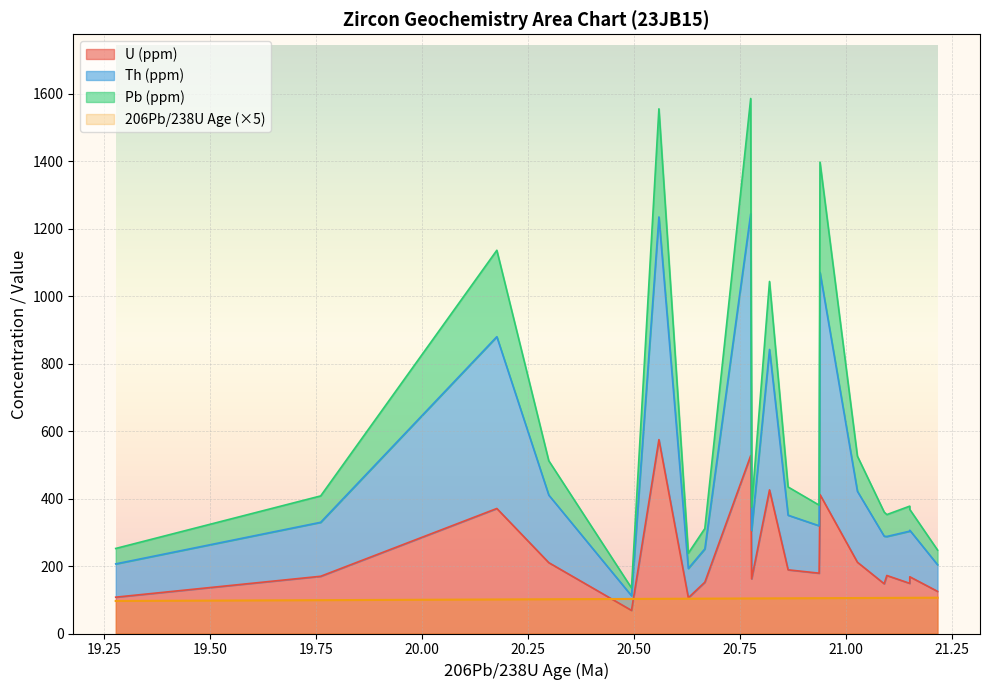

What is the difference between the maximum and minimum values in the U (ppm) series?

506.1